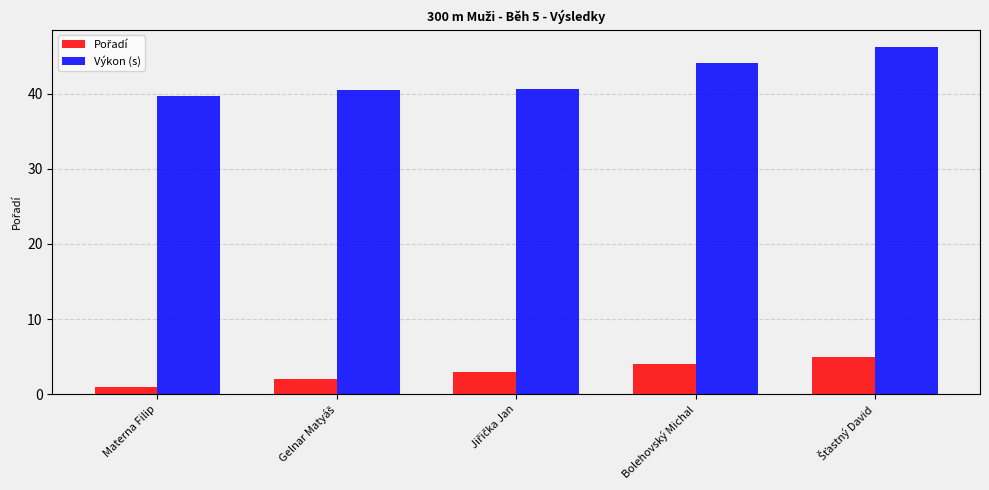

What is the minimum value shown in the chart?

1.0